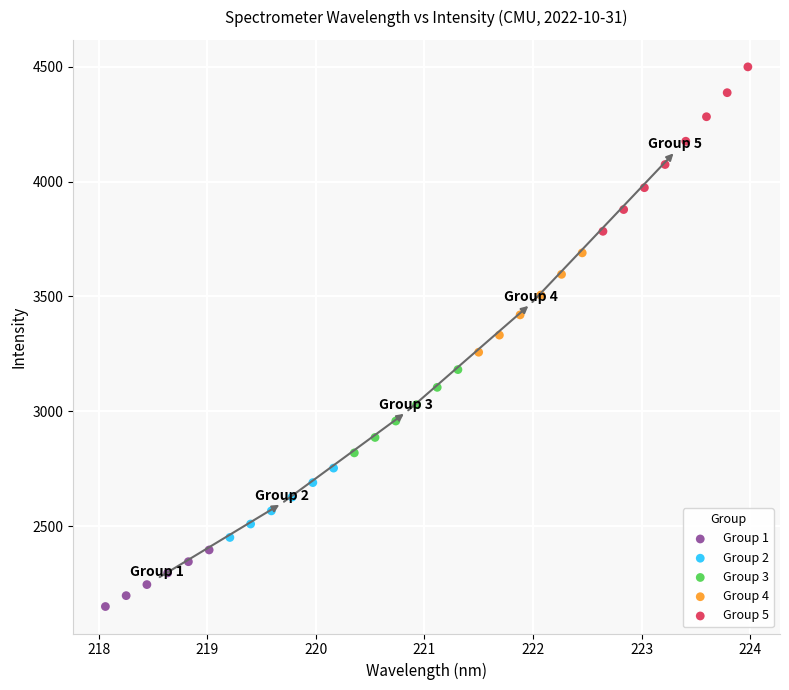

Which series has the largest Y range (max minus min)?

Group 5